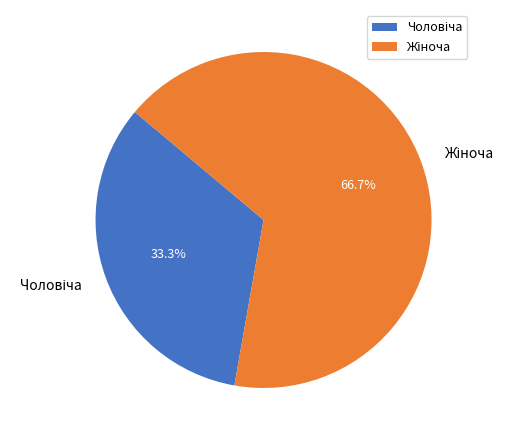

Does any single category account for the majority?

Yes